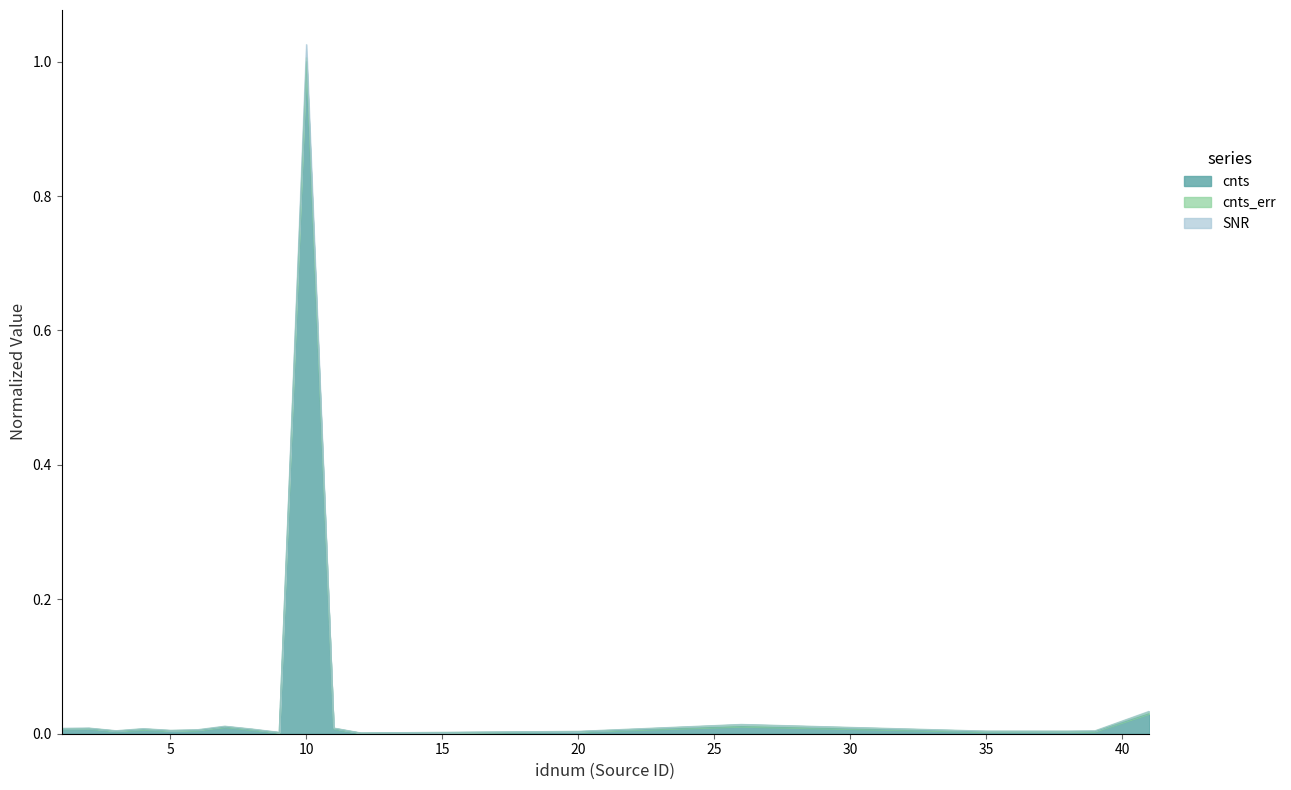

What is the greatest value displayed?

1.0